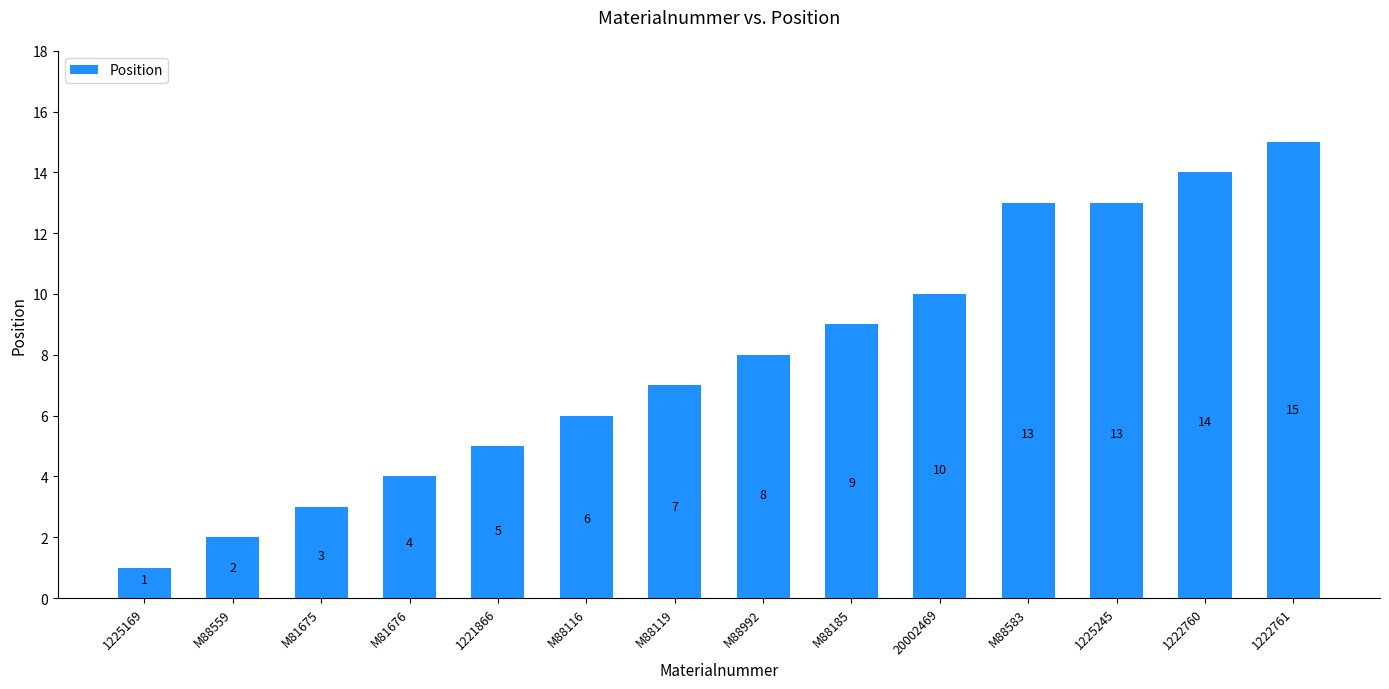

What is the maximum value shown in the chart?

15